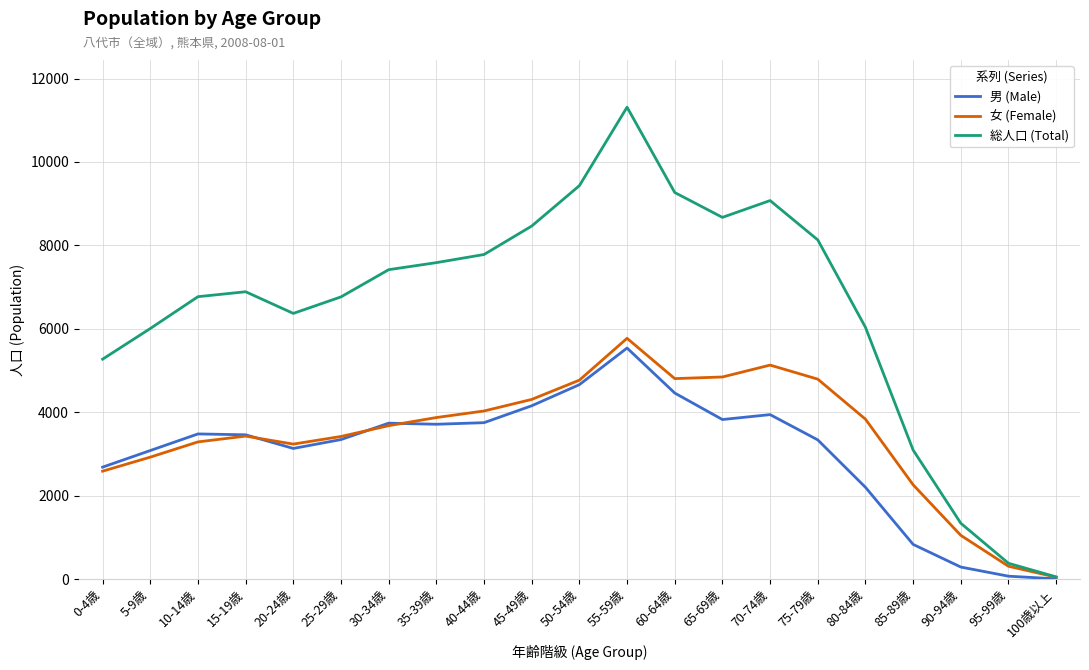

What is the spread (max minus min) of values at 55-59歳?

5773